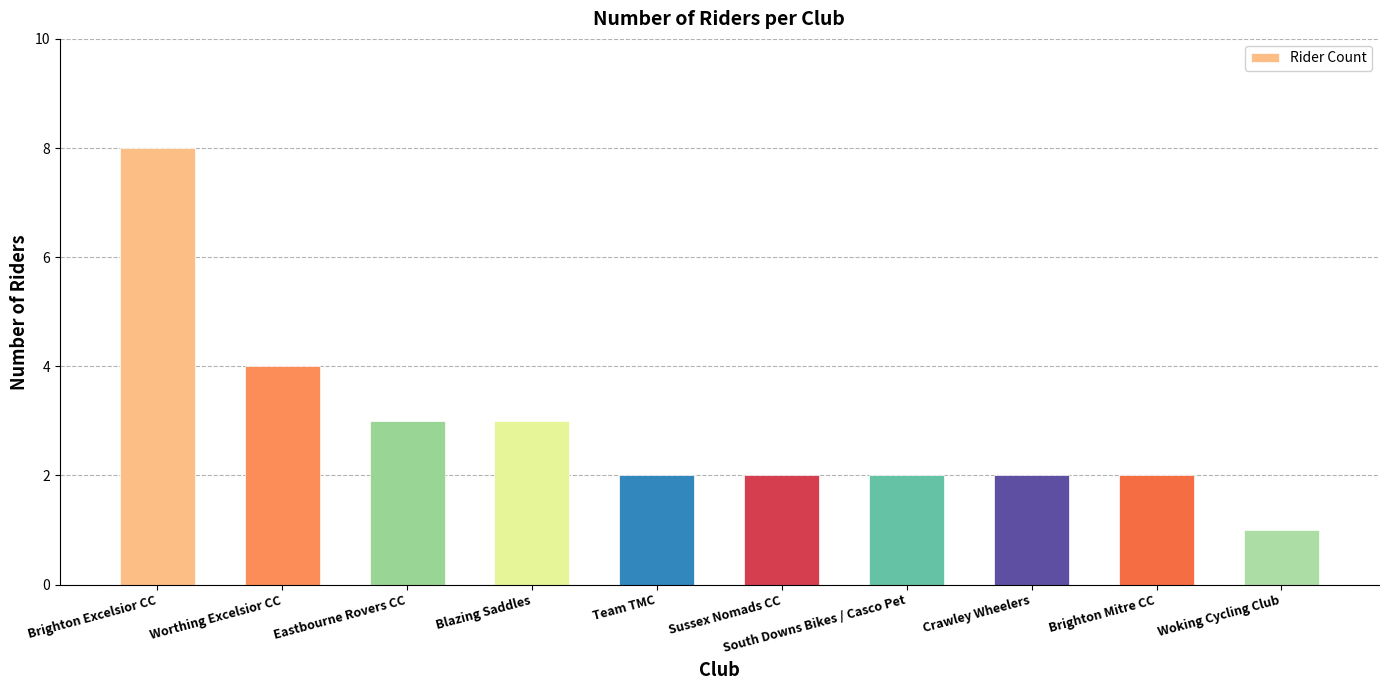

What is the average value?

3